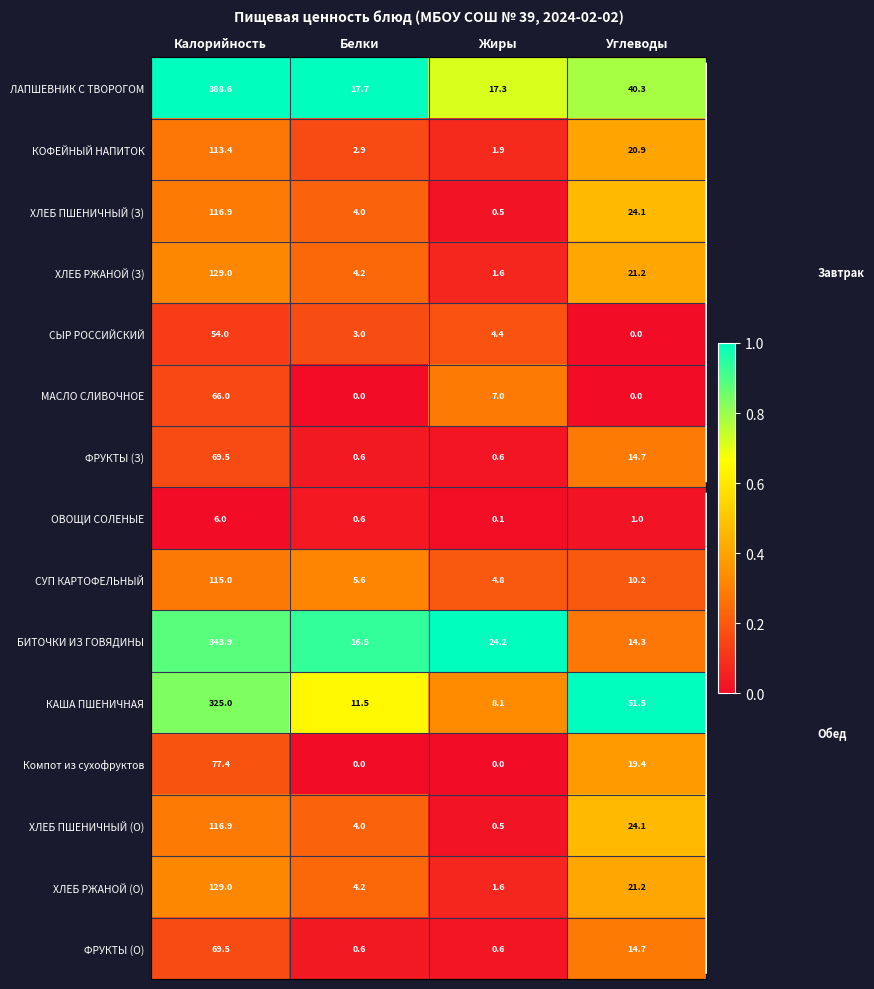

What is the difference between the maximum and minimum values in the БИТОЧКИ ИЗ ГОВЯДИНЫ series?

329.6